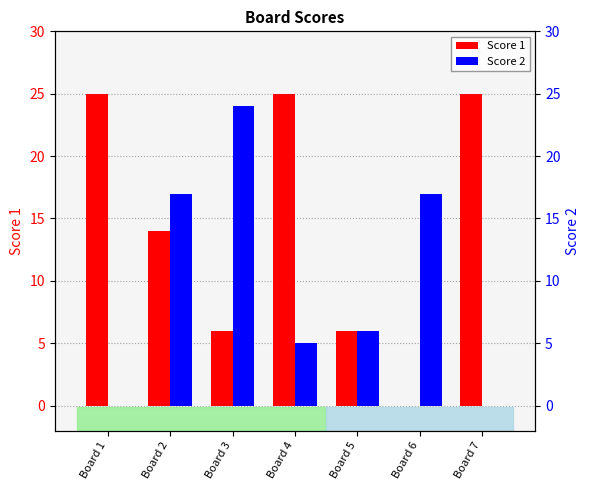

Reading left to right, list all the values displayed in this chart.

Score 1: Board 1=25	Board 2=14	Board 3=6	Board 4=25	Board 5=6	Board 6=0	Board 7=25
Score 2: Board 1=0	Board 2=17	Board 3=24	Board 4=5	Board 5=6	Board 6=17	Board 7=0